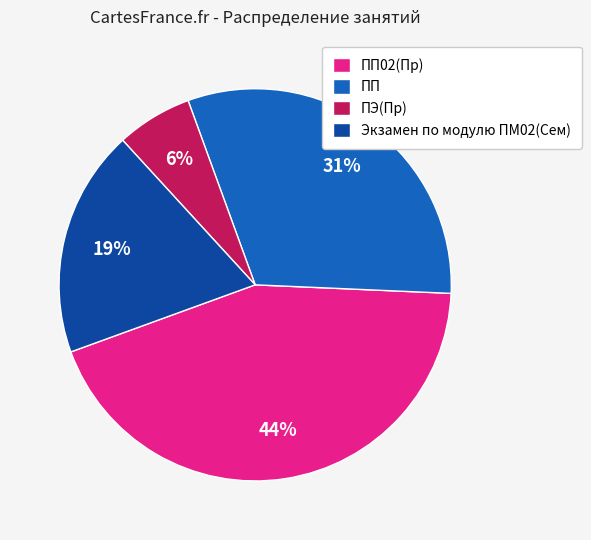

Is there a majority slice in this chart?

No